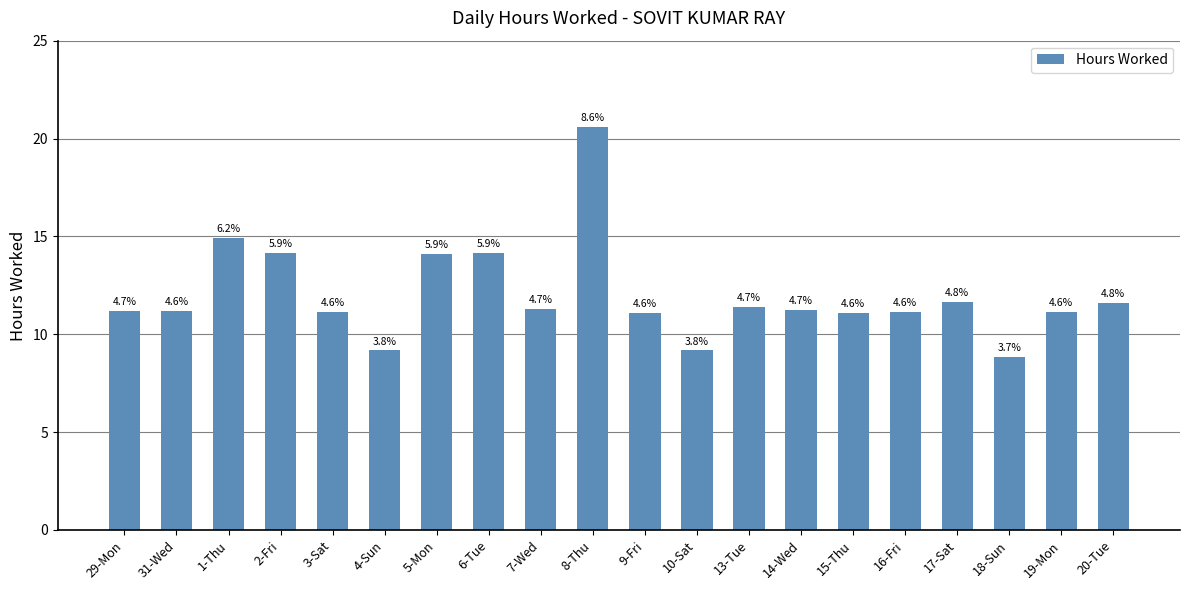

How many bars are there in total?

20